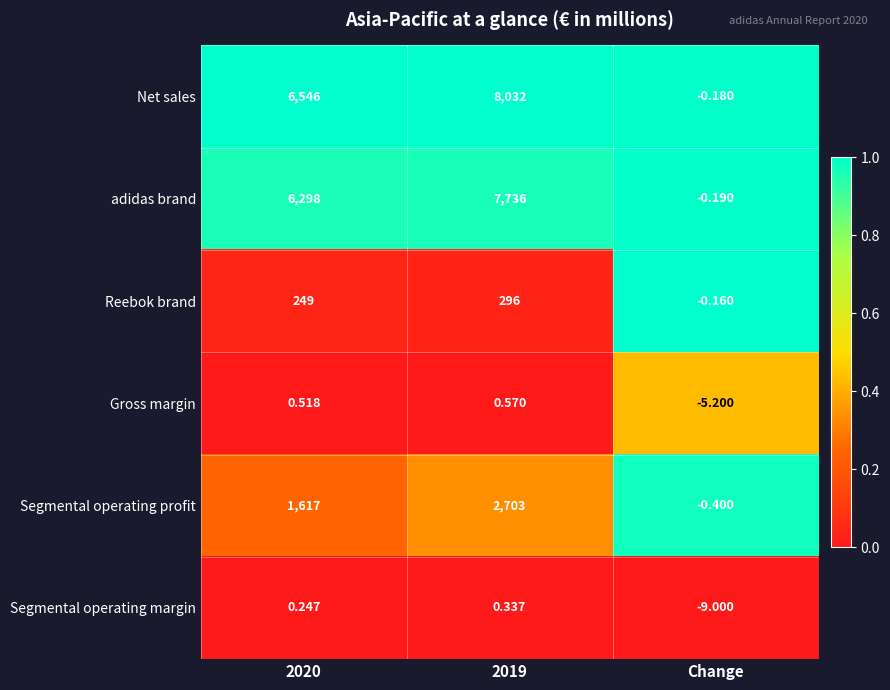

Which series has the largest range (max minus min)?

Net sales